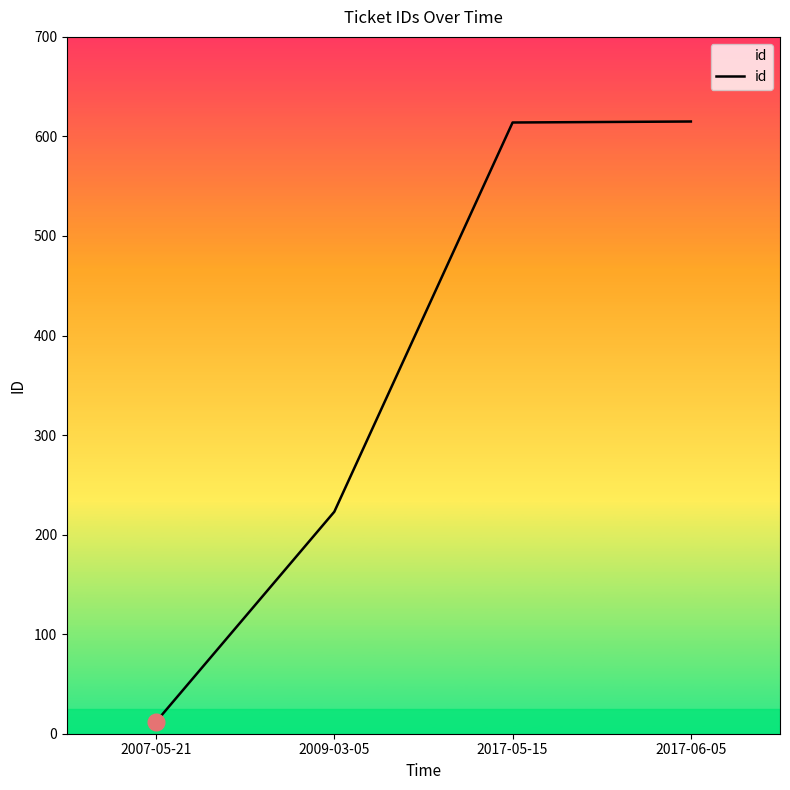

Where is the data nearest to the value 313?

2009-03-05